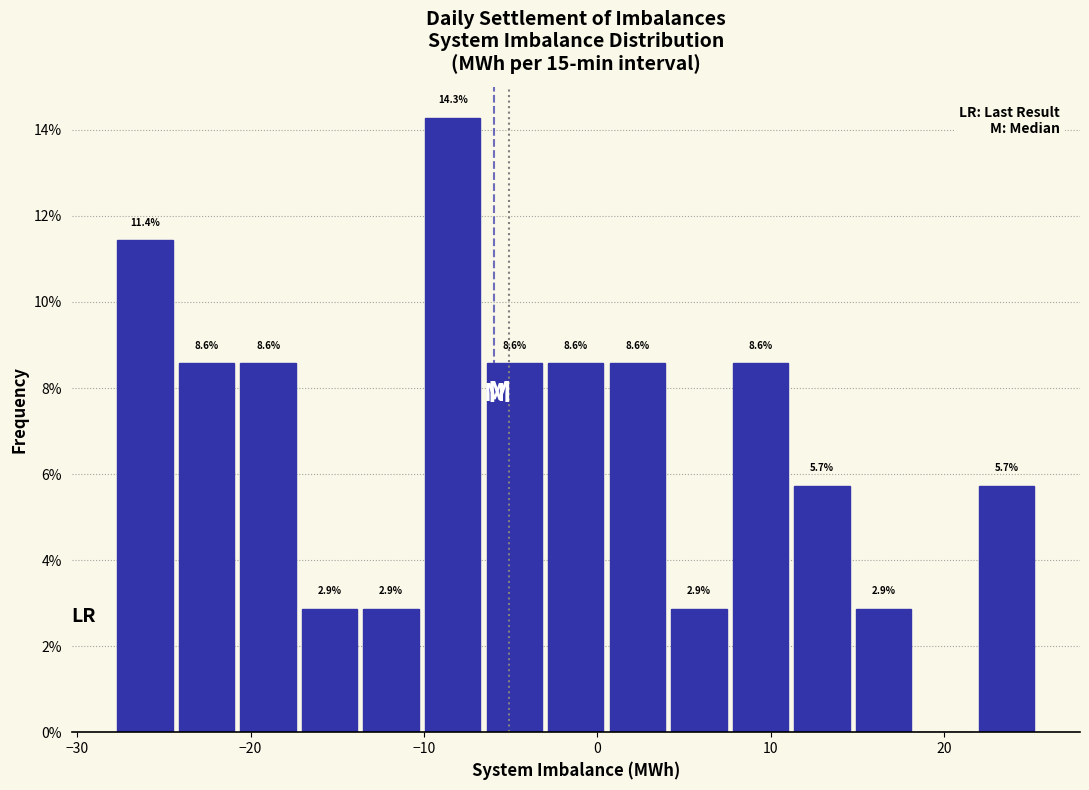

Around what value on the x-axis is the tallest bar? Give the approximate position of its centre, as read against the axis.

-8